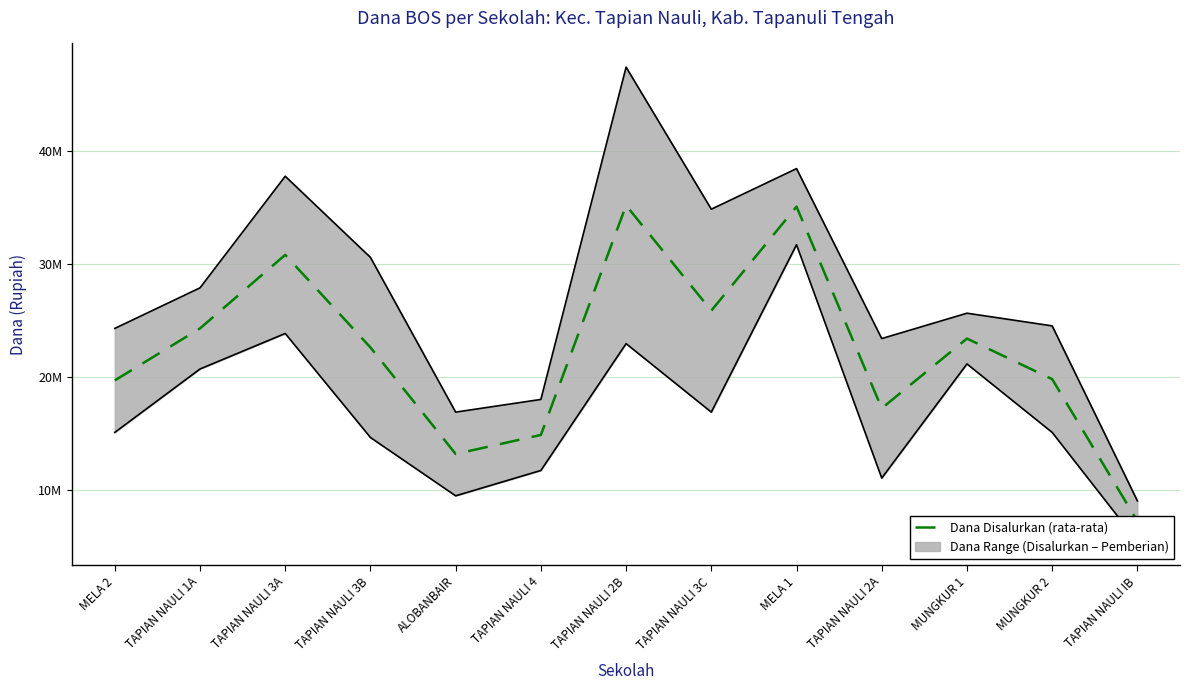

What is the greatest value displayed?

35212500